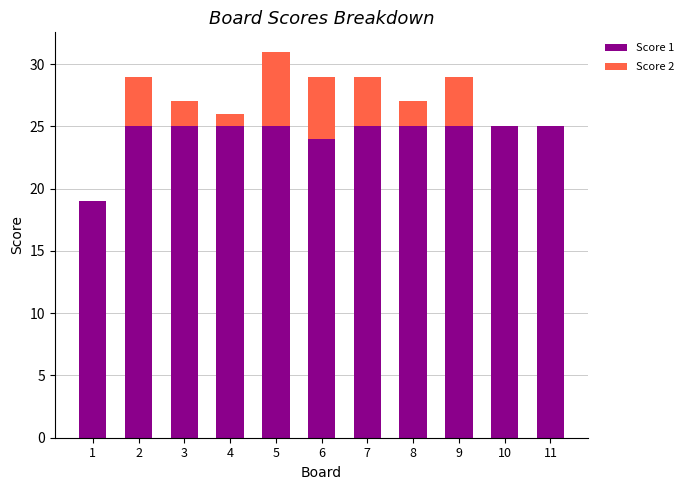

The value of Score 1 at 8 is 25. True or false?

True